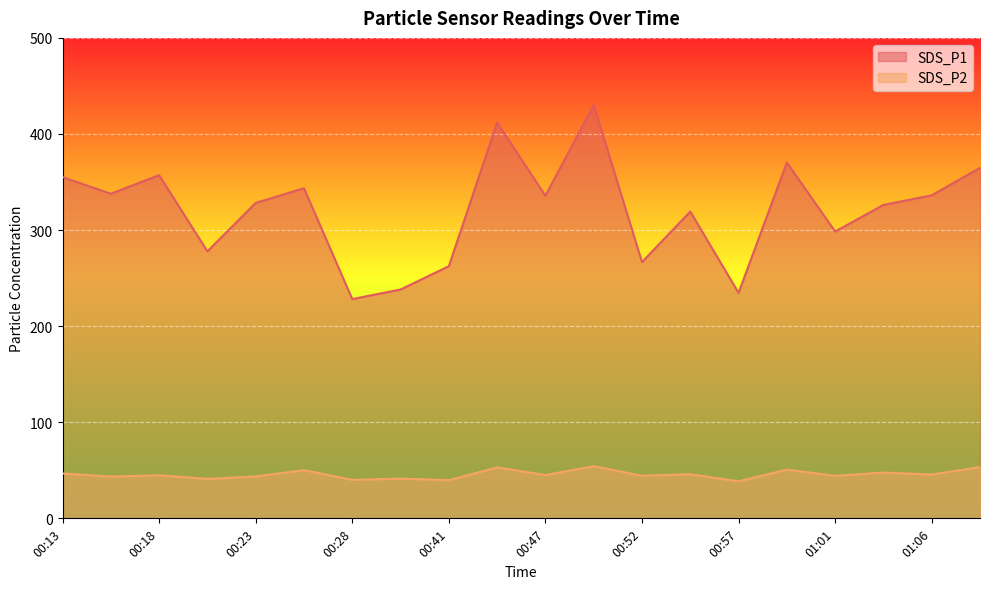

Reading right to left, list all the values displayed in this chart.

SDS_P1: 01:09=364.8	01:06=336.2	01:04=326.2	01:01=298.5	00:59=370.3	00:57=234.7	00:54=319.3	00:52=266.6	00:49=430.1	00:47=335.7	00:44=411.8	00:41=262.4	00:39=238.2	00:28=228.2	00:25=343.5	00:23=328.3	00:20=277.9	00:18=357.1	00:16=337.8	00:13=355.1
SDS_P2: 01:09=53.4	01:06=45.6	01:04=47.7	01:01=44.3	00:59=50.7	00:57=38.6	00:54=46.0	00:52=44.4	00:49=54.3	00:47=45.1	00:44=53.0	00:41=39.8	00:39=41.4	00:28=40.0	00:25=50.2	00:23=43.6	00:20=41.1	00:18=44.8	00:16=43.5	00:13=46.7